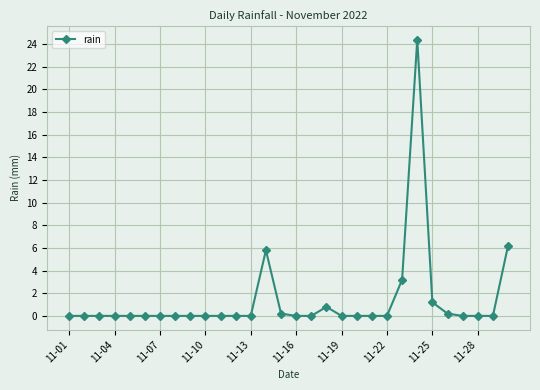

What is the maximum value shown in the chart?

24.4